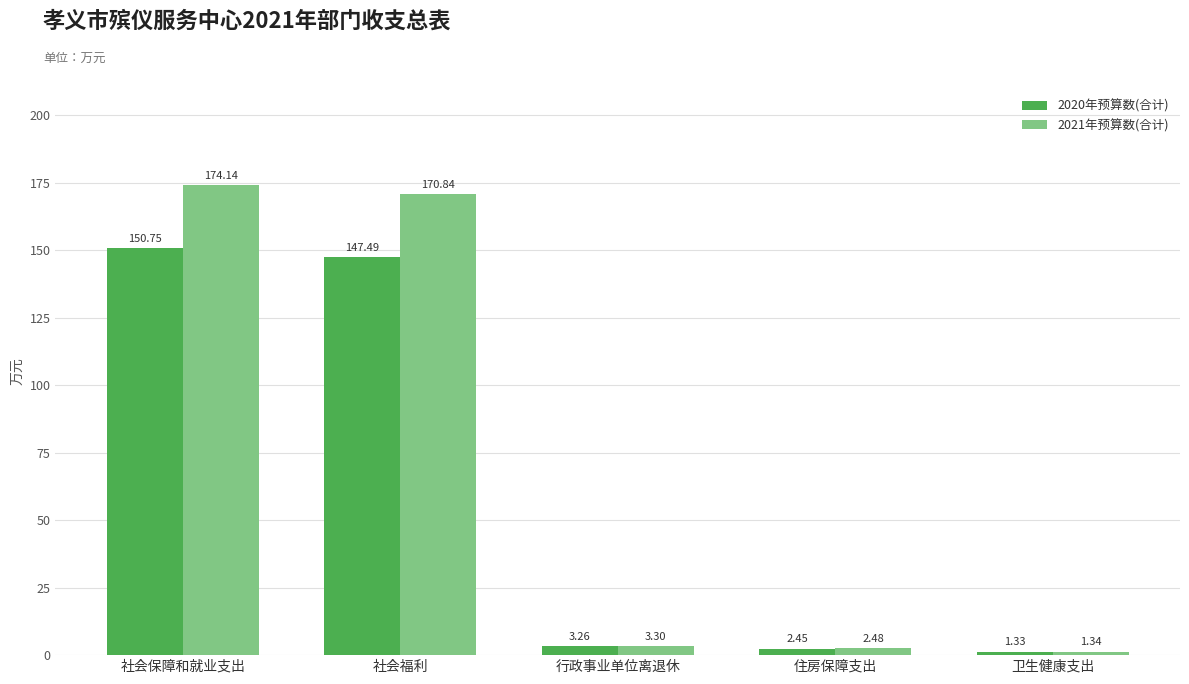

List the series in order of their peak value, lowest first.

2020年预算数(合计), 2021年预算数(合计)